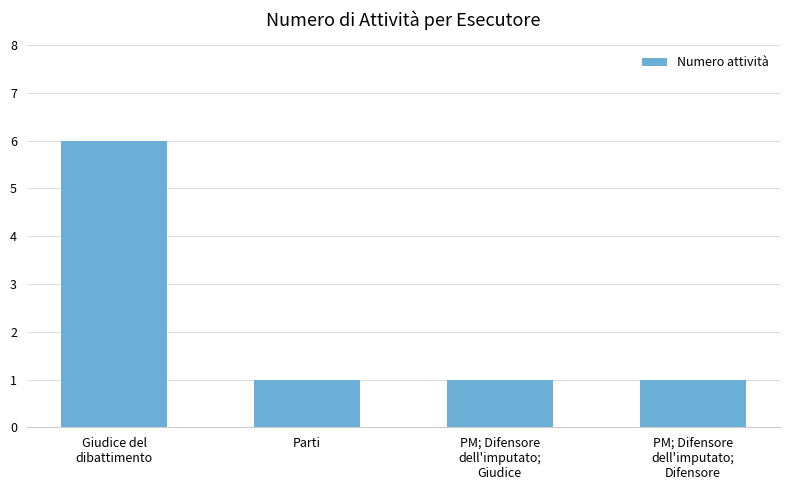

What is the sum of all values?

9